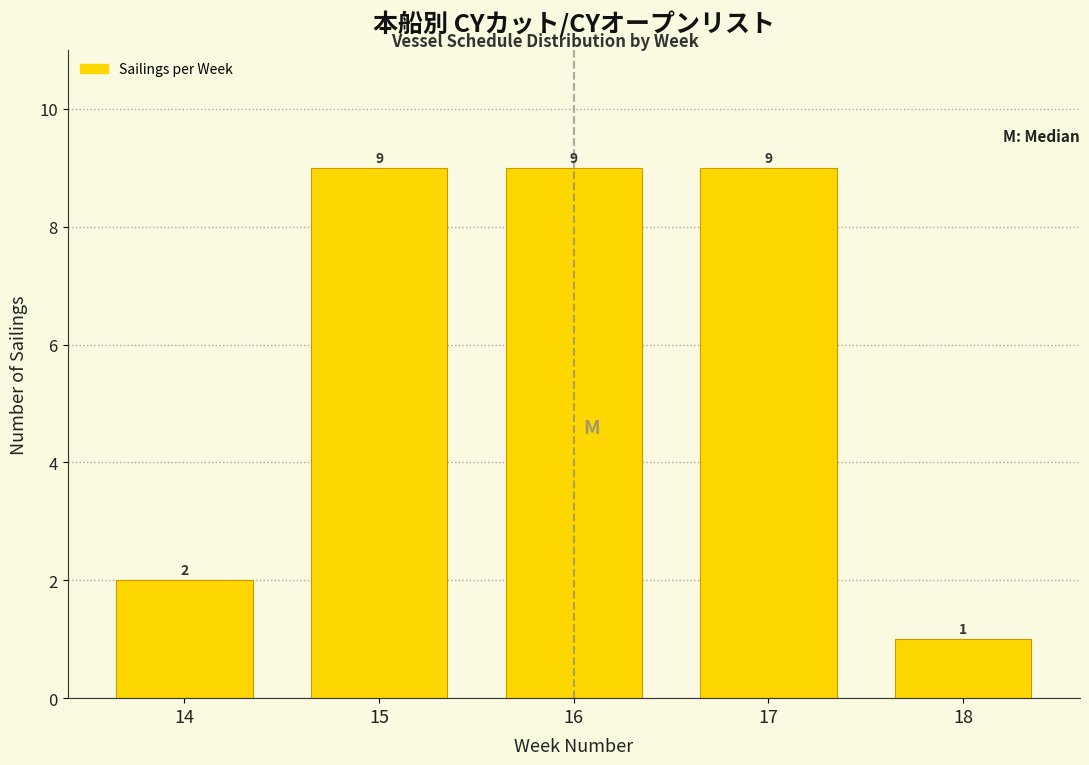

Reading left to right, what are all the values shown in this chart?

2	9	9	9	1